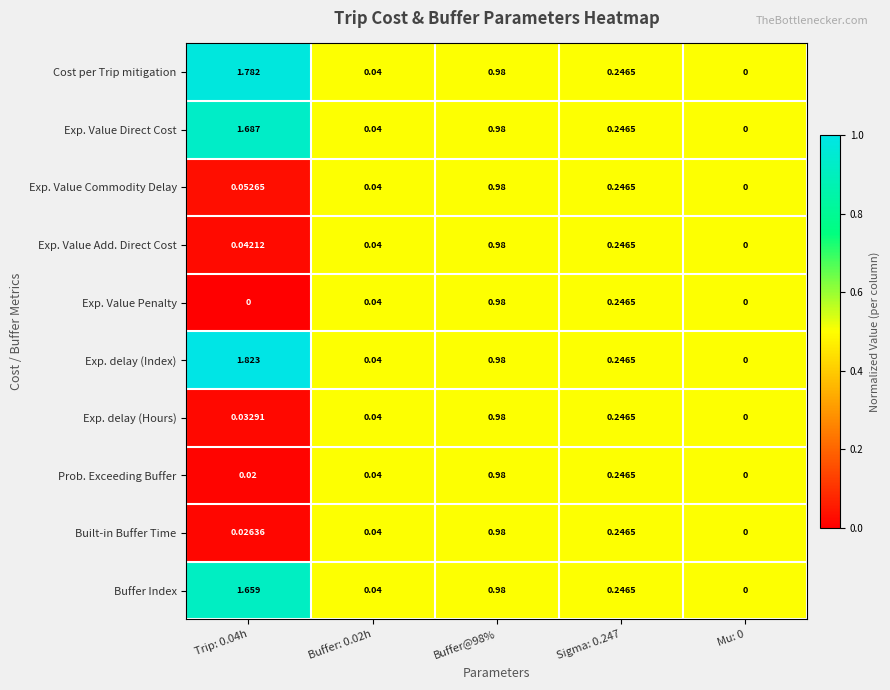

Which series has the largest range (max minus min)?

Exp. delay (Index)